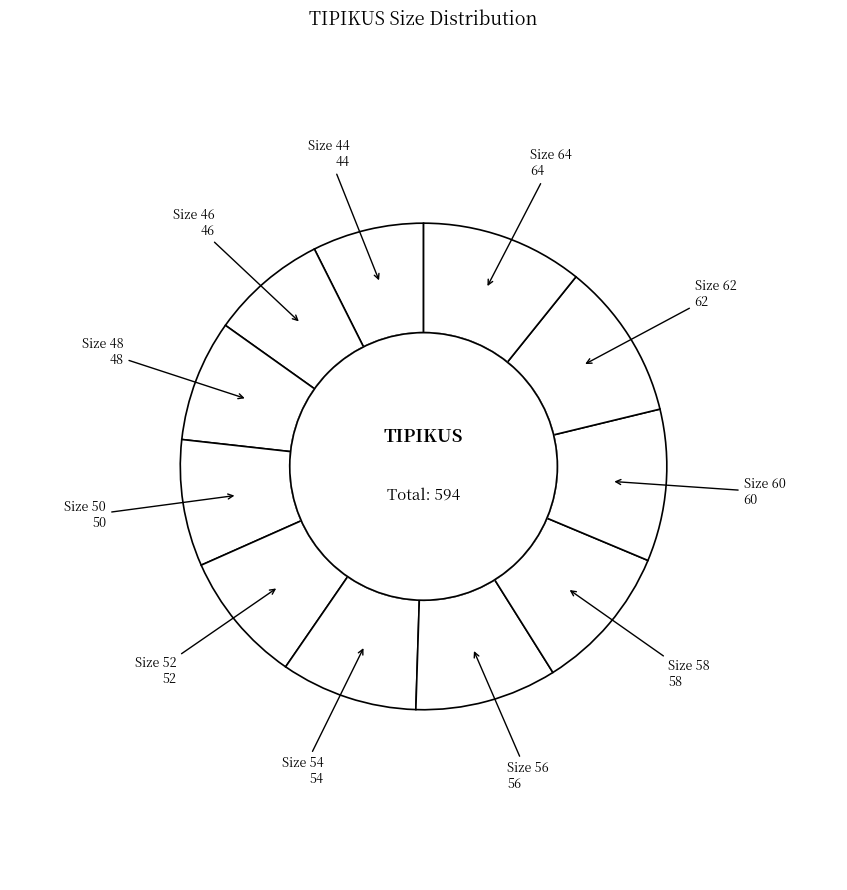

Which slice is the largest?

64